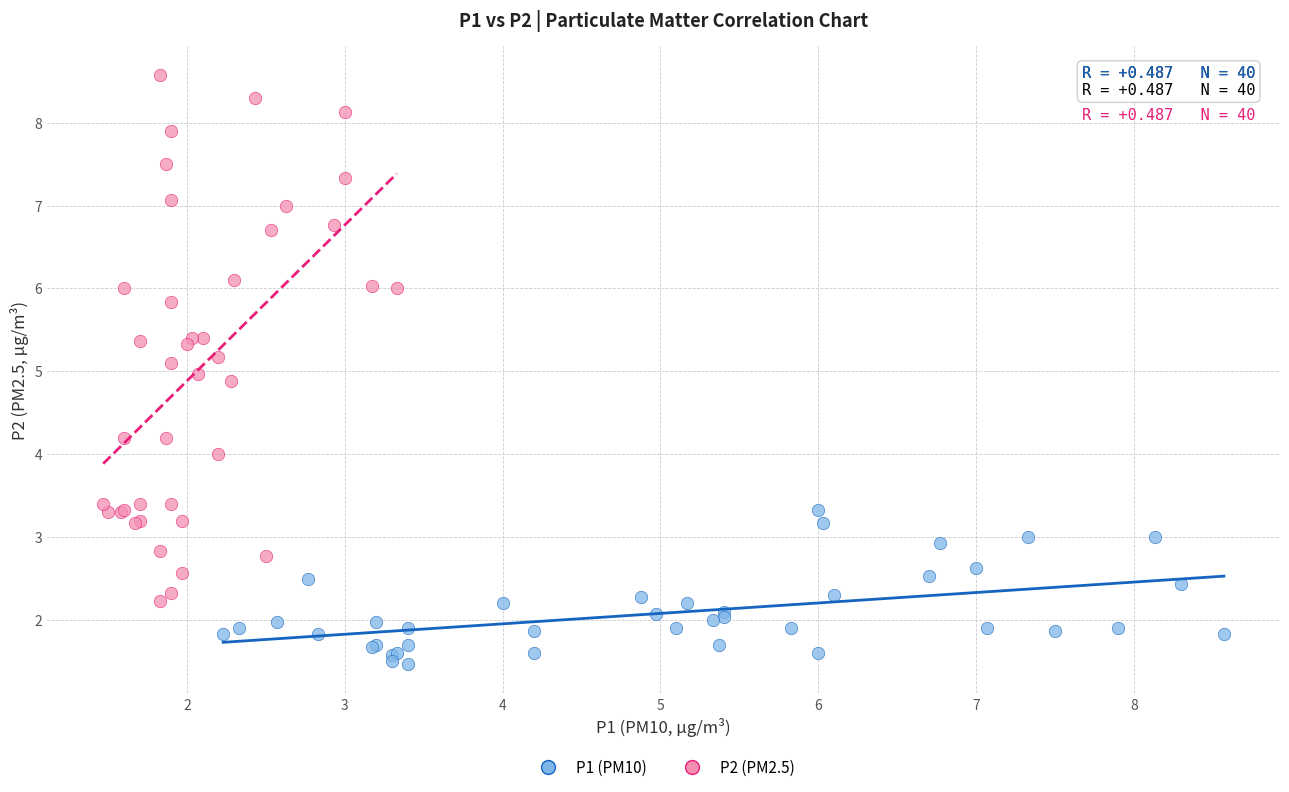

Which series reaches the minimum Y coordinate?

P1 (PM10)